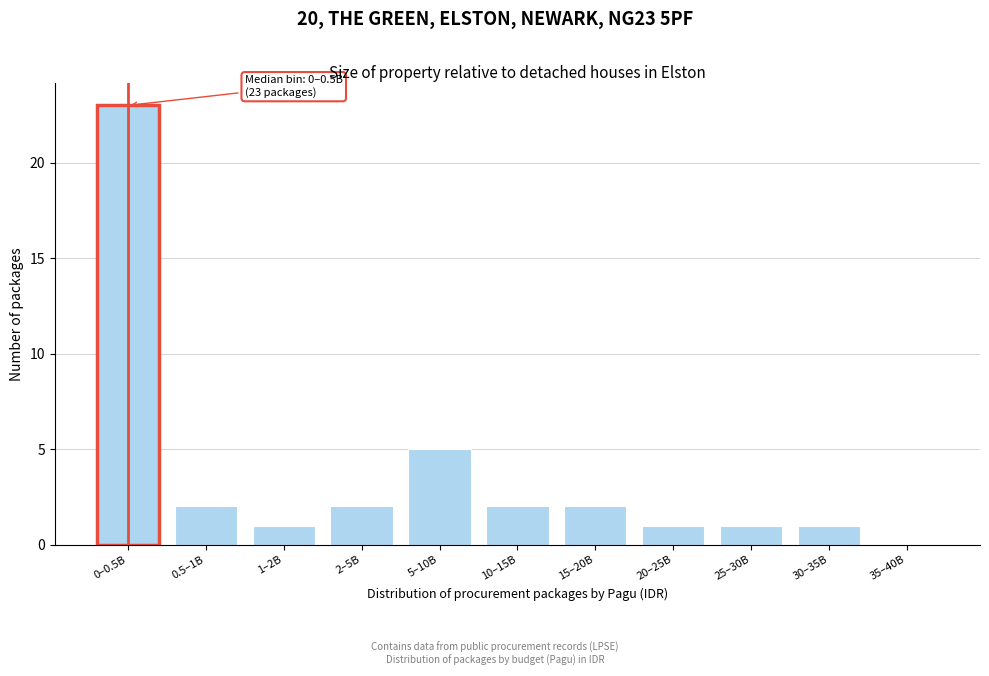

Reading right to left, what are all the values shown in this chart?

35–40B=0	30–35B=1	25–30B=1	20–25B=1	15–20B=2	10–15B=2	5–10B=5	2–5B=2	1–2B=1	0.5–1B=2	0–0.5B=23